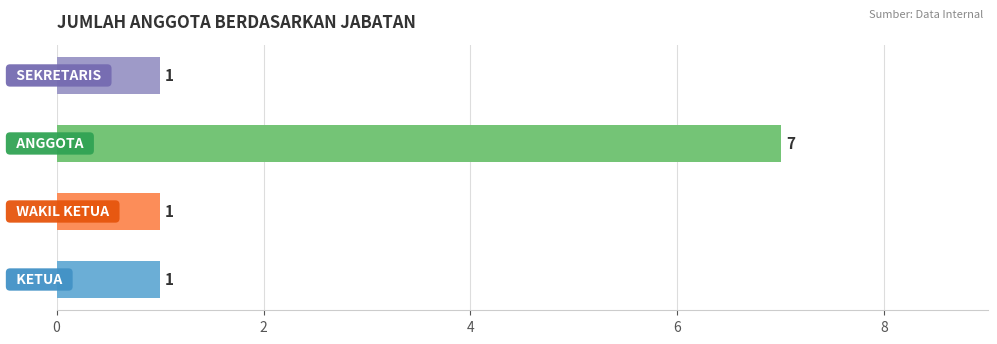

What is the smallest value displayed?

1